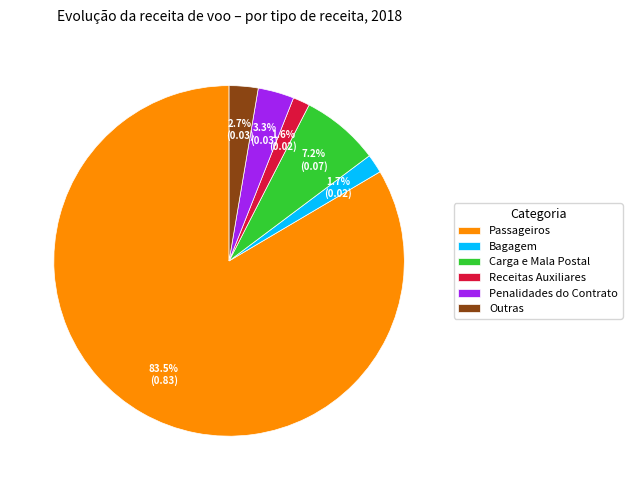

Which category has the biggest portion of the pie?

Passageiros